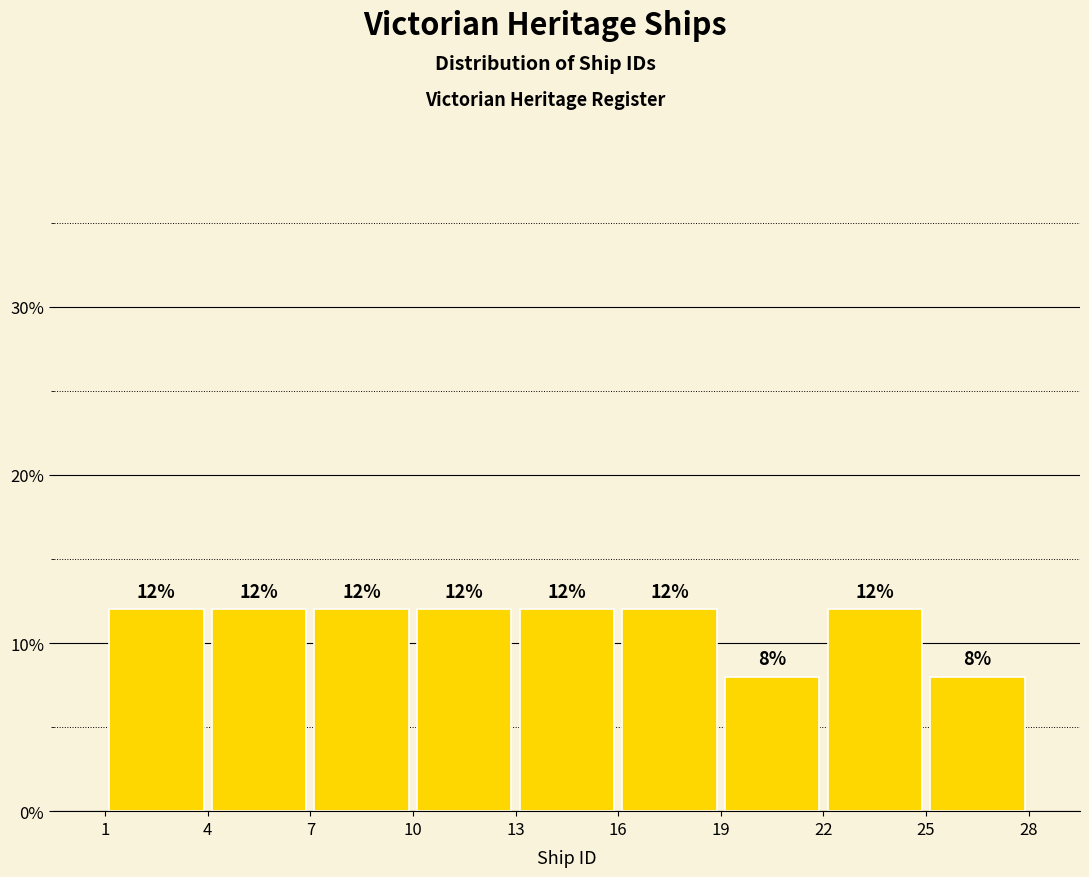

How tall is the bar that spans 10 to 13 on the x-axis?

12